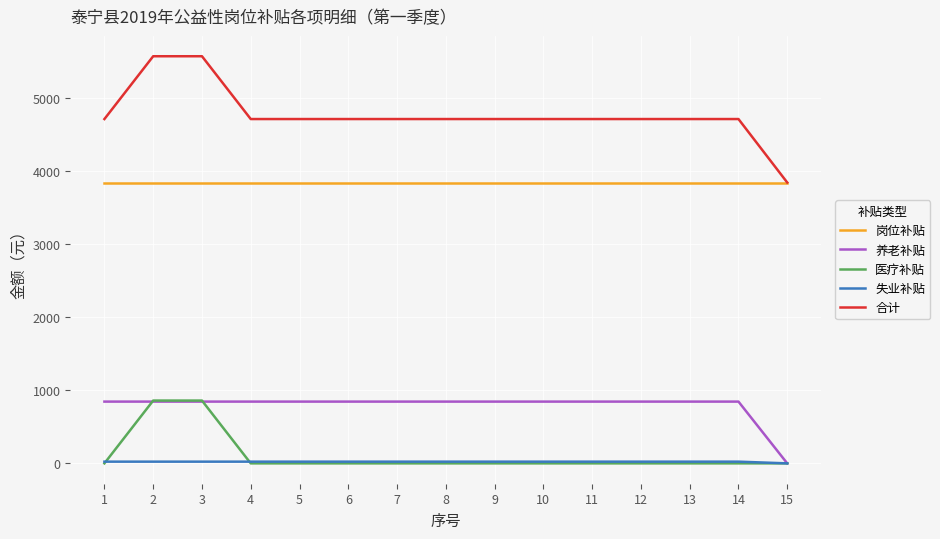

What is the average value of the 岗位补贴 series?

3840.0